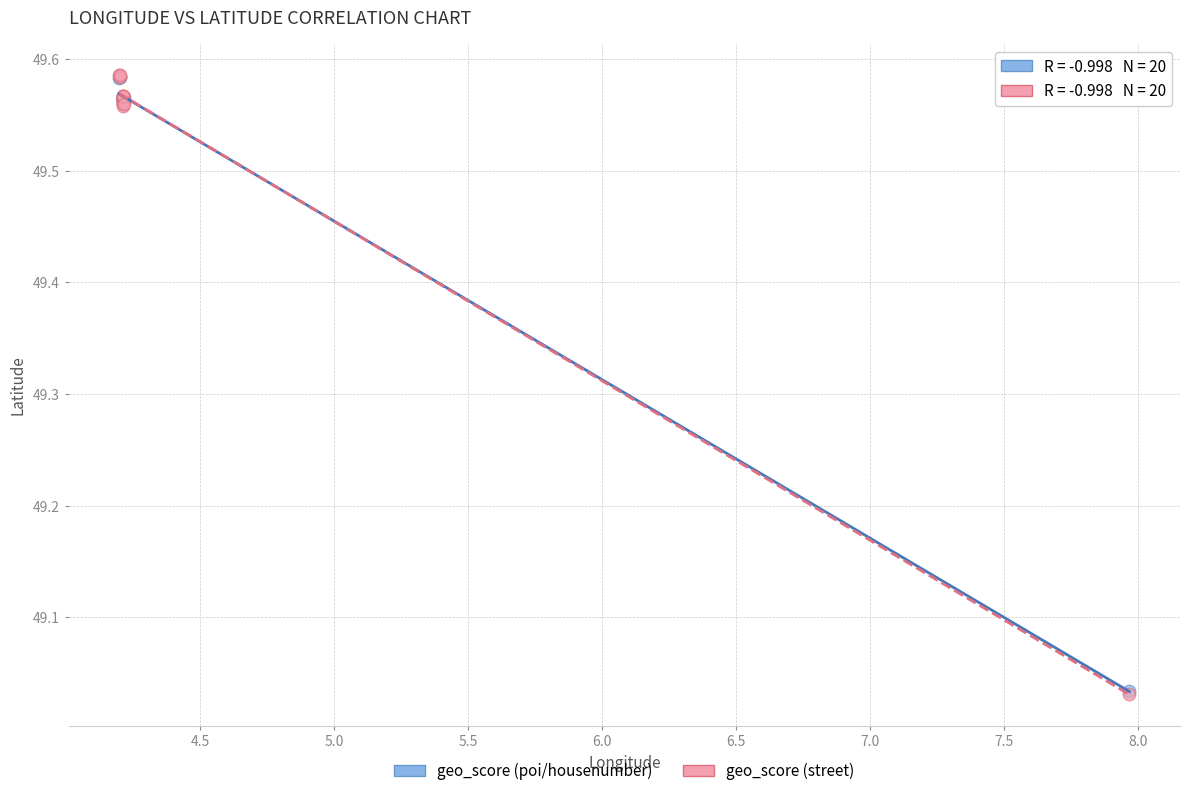

What are all the series names shown in the legend?

geo_score (poi/housenumber), geo_score (street)